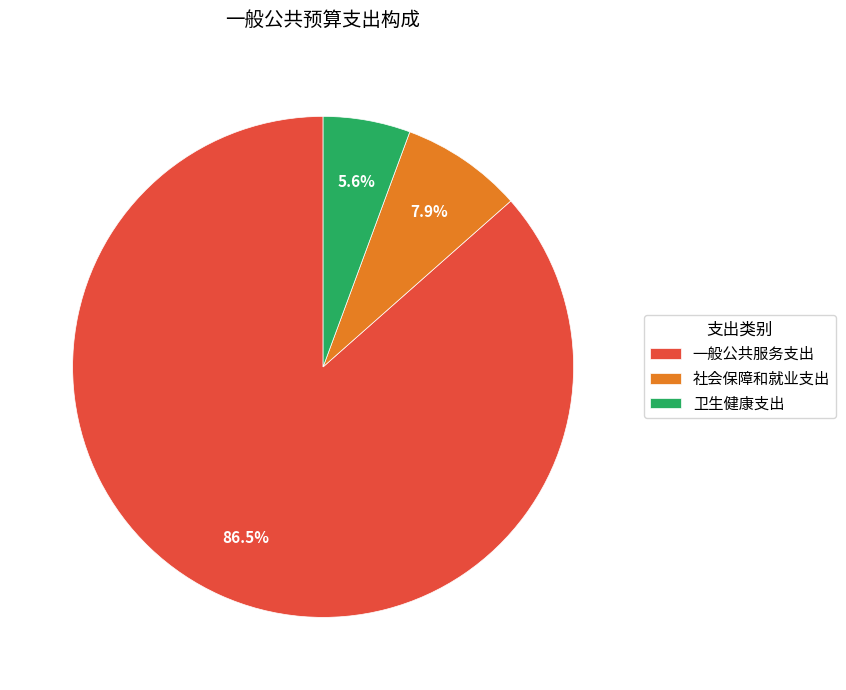

Which category accounts for the majority?

一般公共服务支出